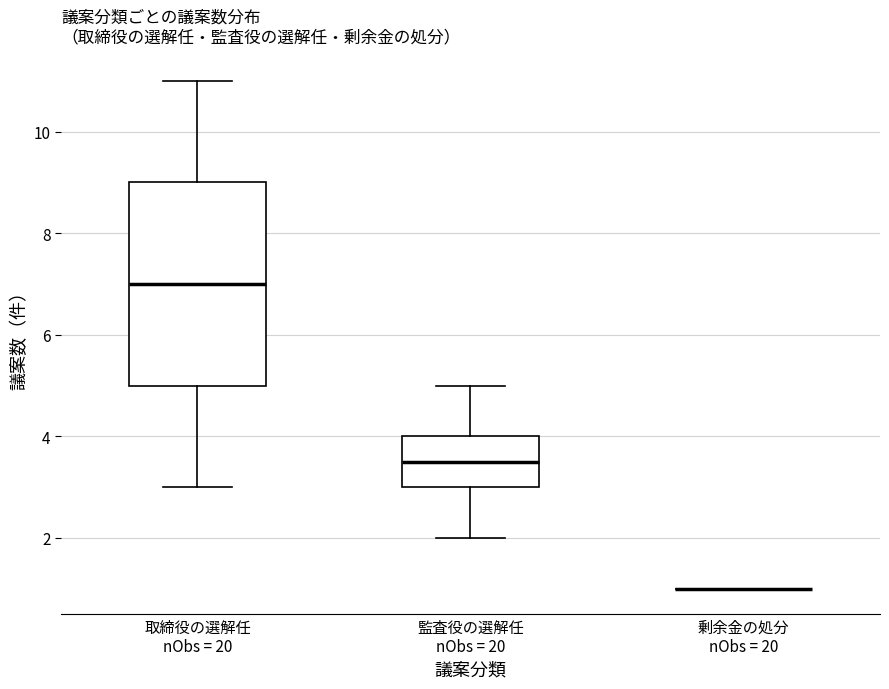

Reading left to right, transcribe this box plot: for each box, give where its median line is, the range the box spans, and where its two whiskers end, as read against the y-axis. The values are not printed on the chart, so give them approximately, as read against the axis.

取締役の選解任 nObs = 20: median 7.0, box 5.0 to 9.0, whiskers 3.0 to 11.0
監査役の選解任 nObs = 20: median 3.6, box 3.0 to 4.0, whiskers 2.0 to 5.0
剰余金の処分 nObs = 20: box collapsed to a line at 1.0, whiskers 1.0 to 1.0